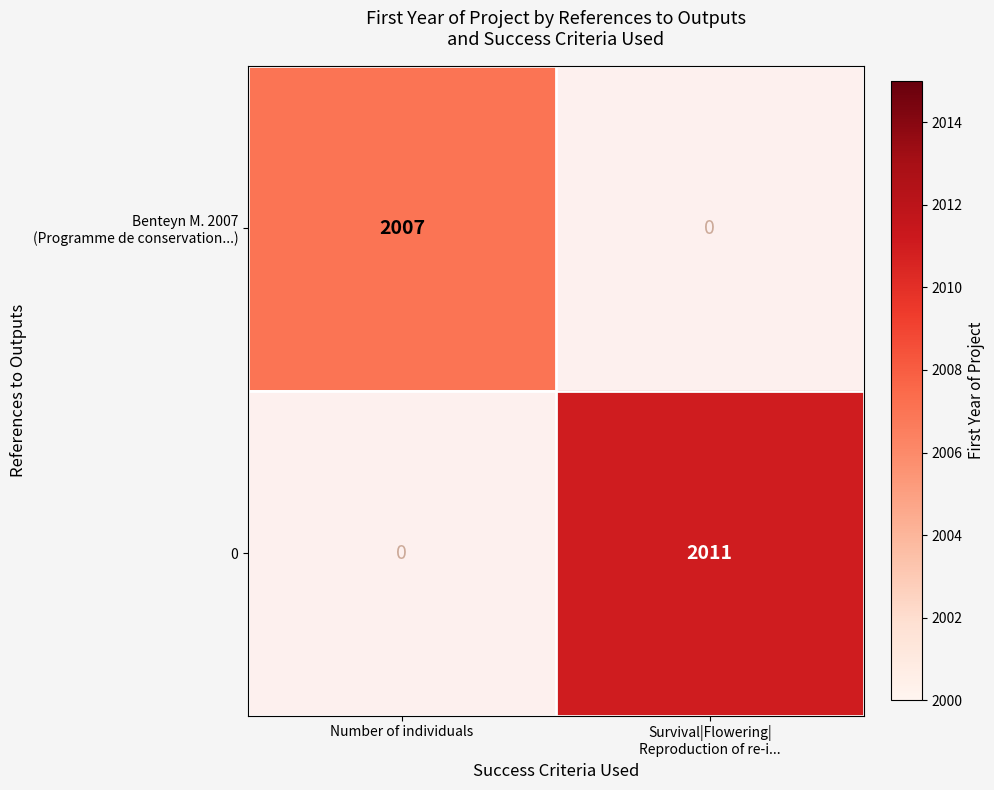

Is the value of 0 at Number of individuals greater than the value of Benteyn M. 2007 (Programme de conservation...) at Survival|Flowering| Reproduction of re-i...?

No